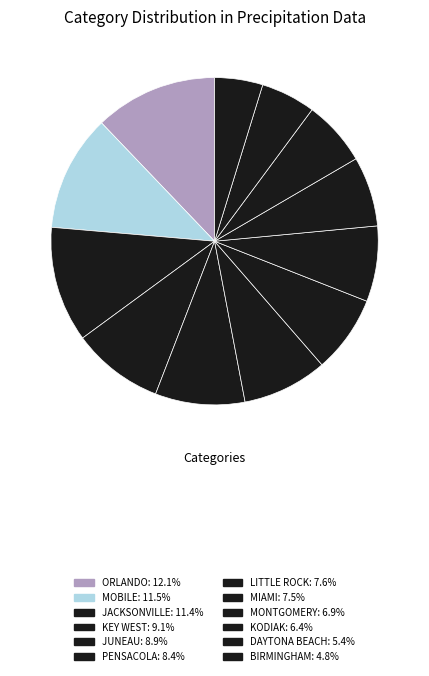

Count the number of slices in the pie.

12